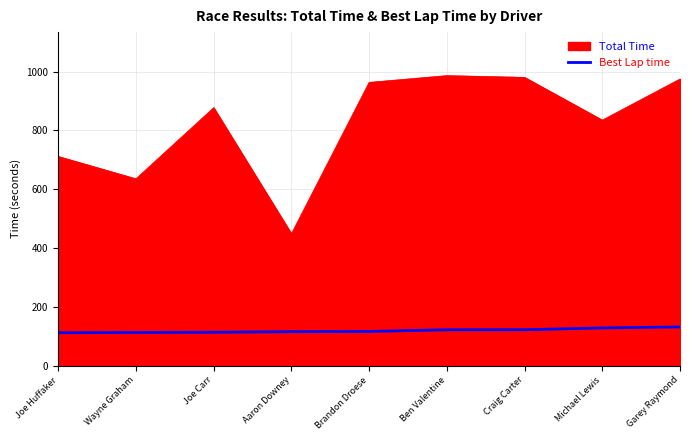

Count the number of data series in this chart.

2